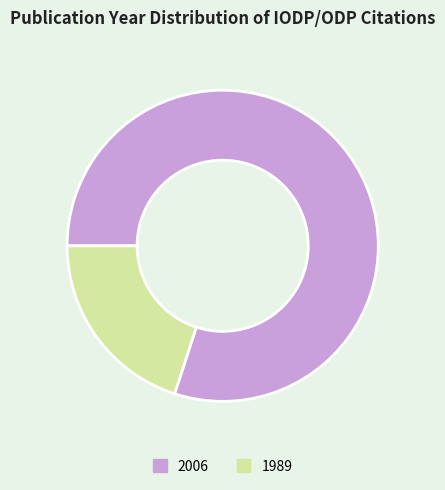

Which has a higher value, 2006 or 1989?

2006